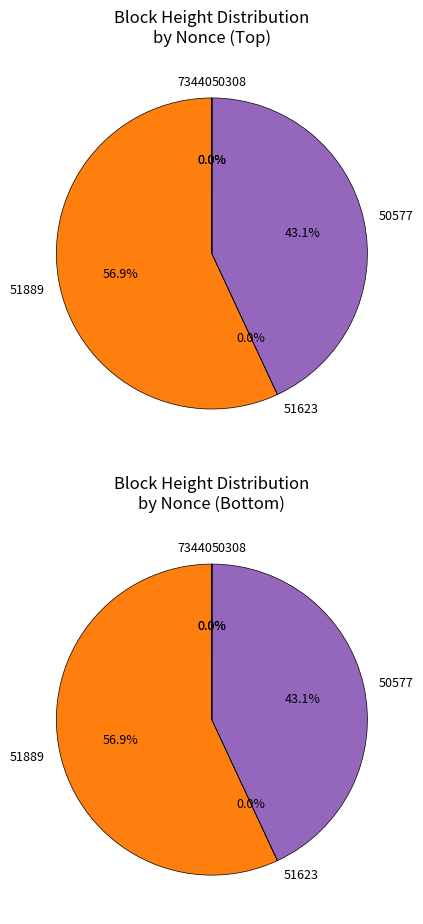

What percentage is NOT represented by 73440?

100.0%